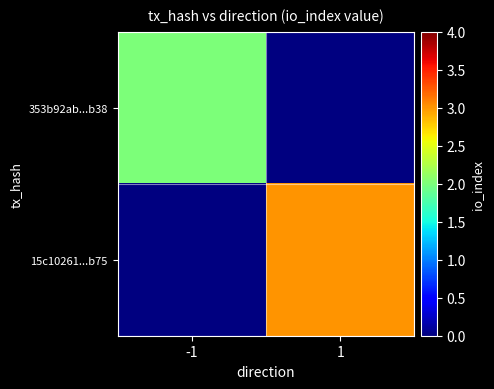

At which category does the chart reach its minimum across all series?

-1